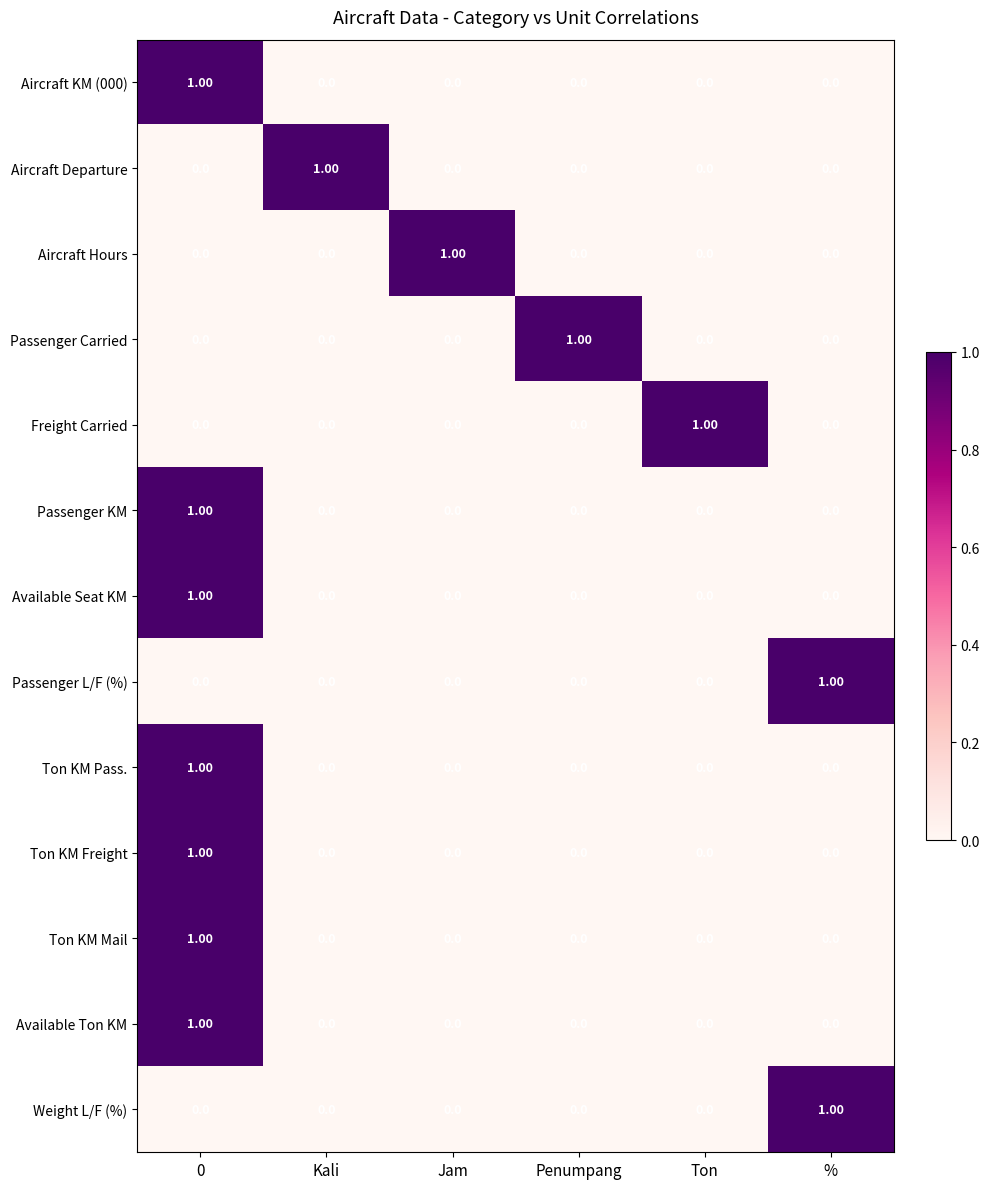

At how many categories does at least one series exceed 0?

6